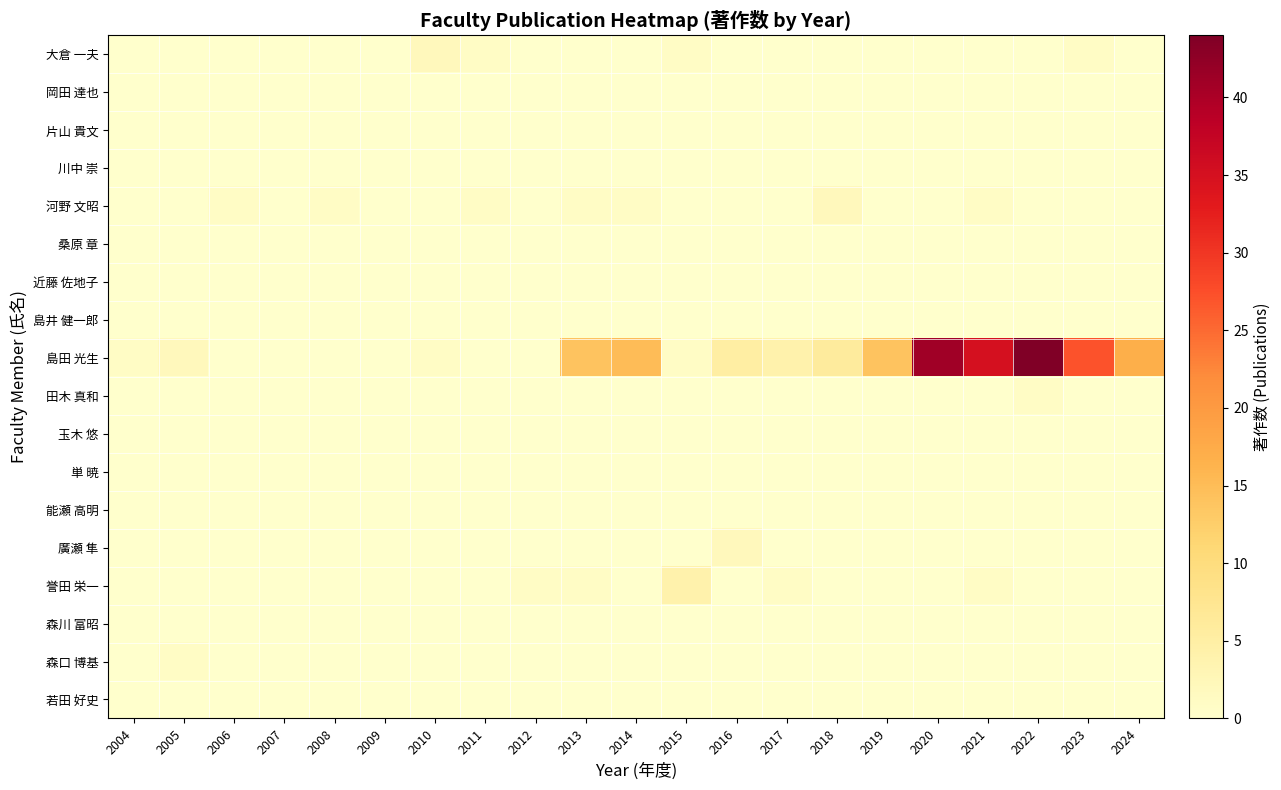

Between 2016 and 2021, which series saw the biggest shift?

島田 光生